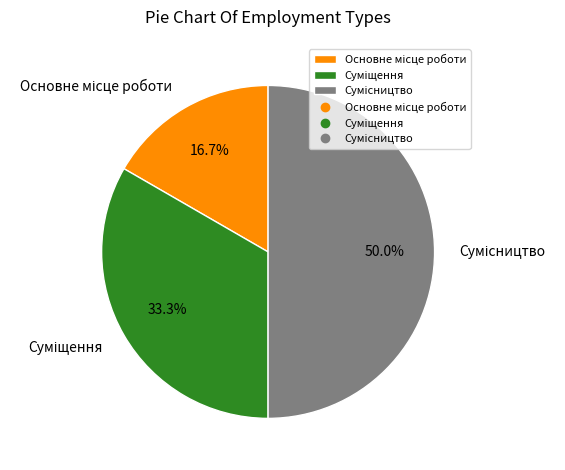

What percentage is NOT represented by Сумісництво?

50.0%